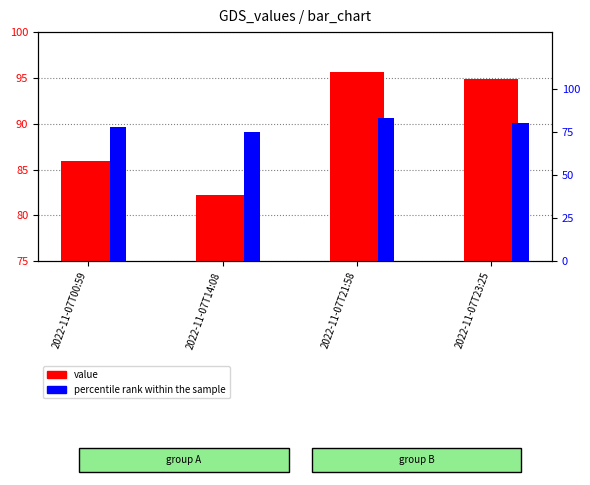

What is the label of the 2nd bar from the left?

2022-11-07T14:08